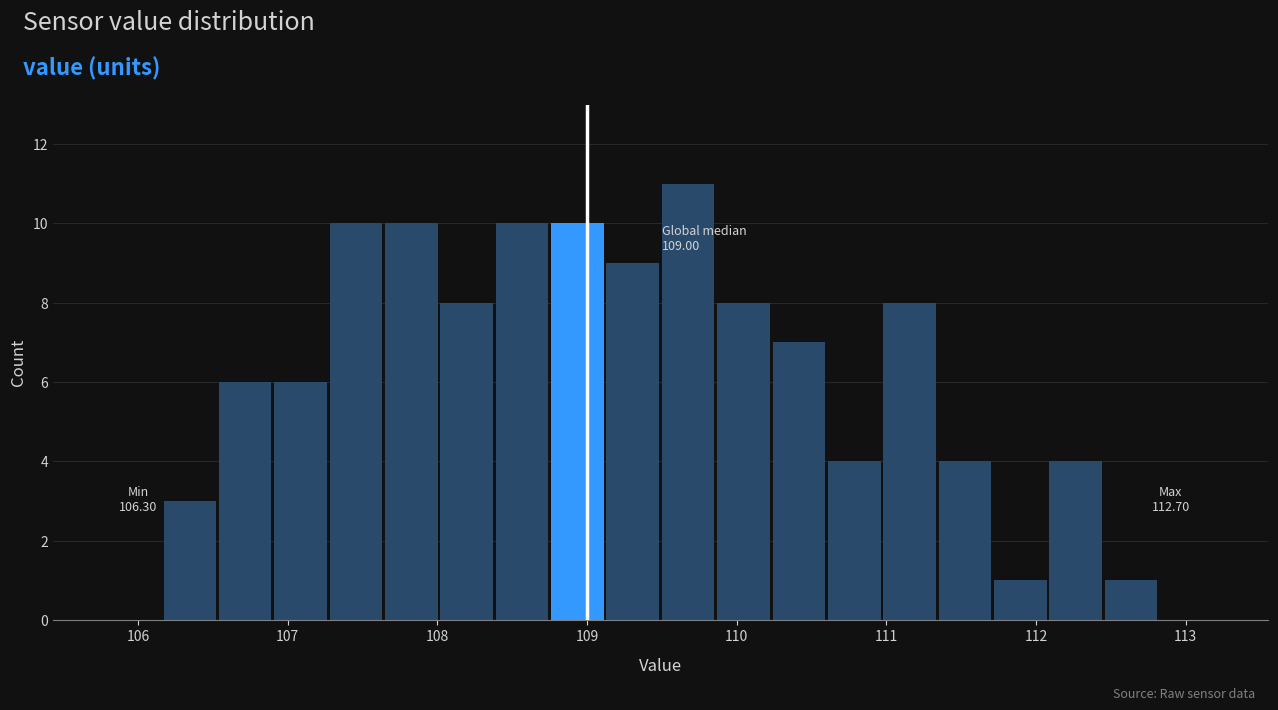

Around what value on the x-axis is the tallest bar? Give the approximate position of its centre, as read against the axis.

109.7